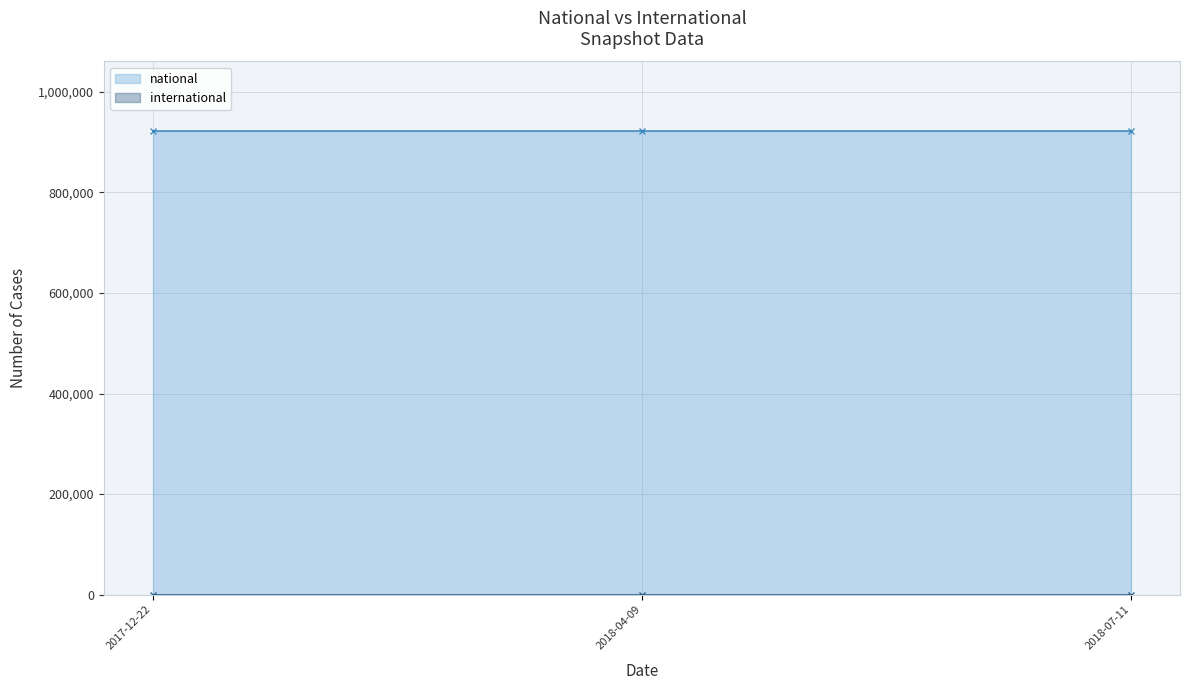

Rank the series at 2018-07-11 from lowest to highest value.

international, national